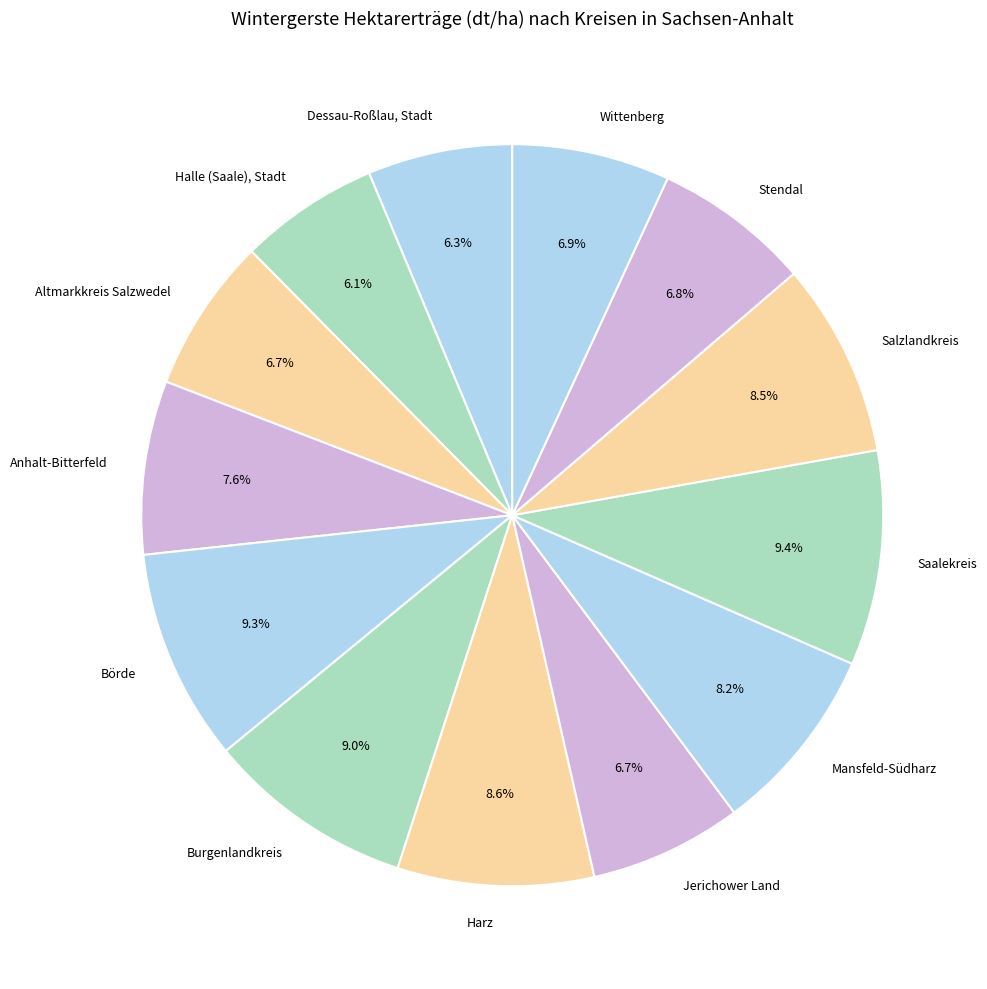

What percentage is NOT represented by Harz?

91.4%